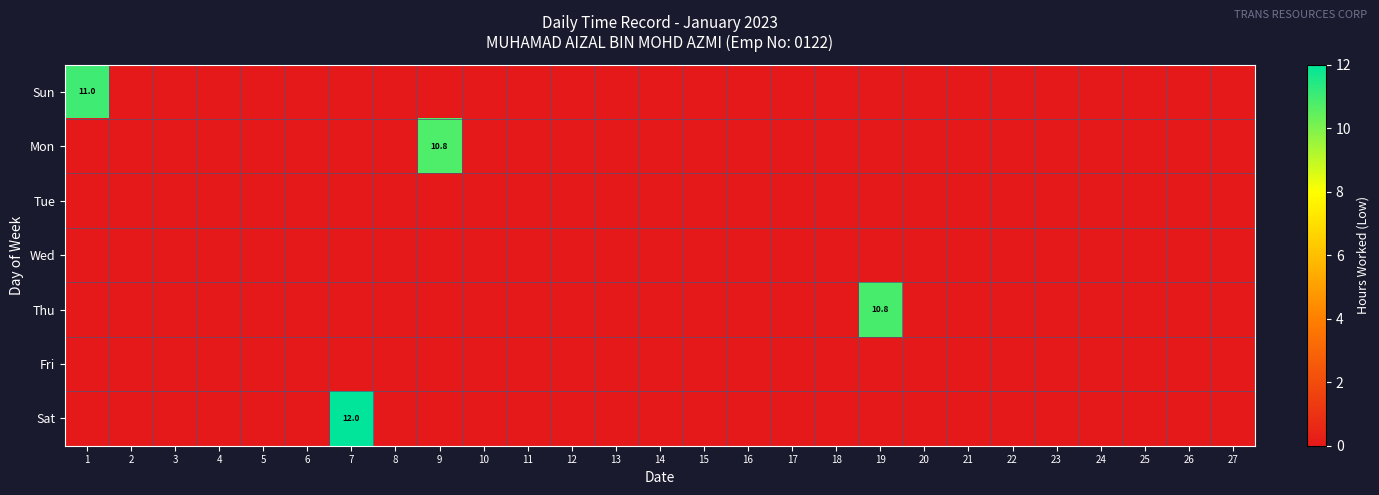

Rank the series at 21 from highest to lowest value.

Sun, Mon, Tue, Wed, Thu, Fri, Sat